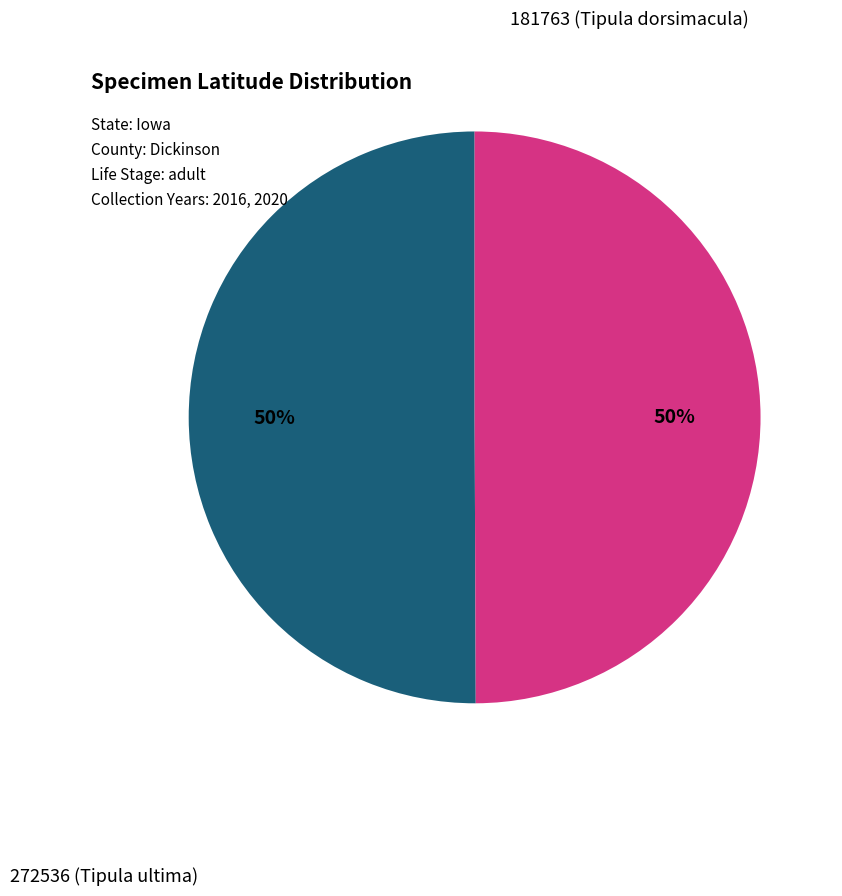

How many slices are in this pie chart?

2